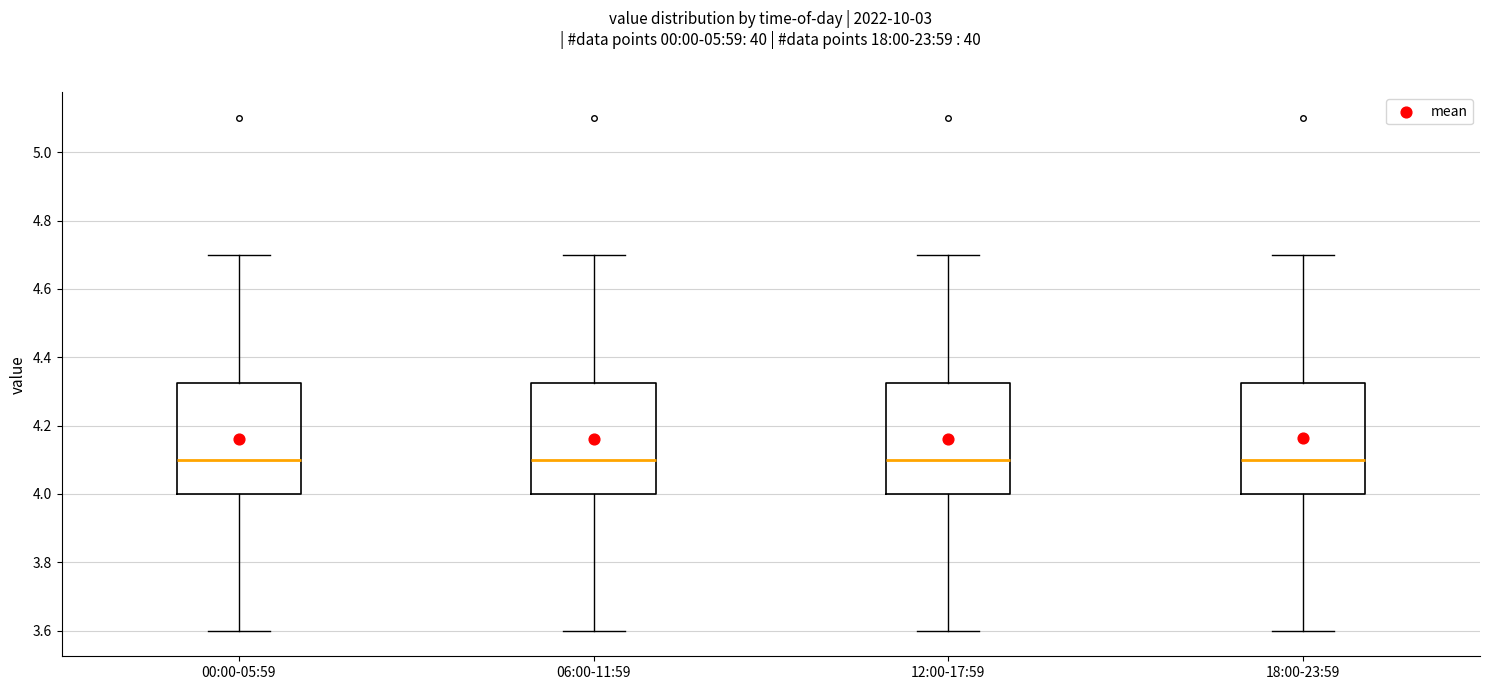

Reading left to right, transcribe this box plot: for each box, give where its median line is, the range the box spans, and where its two whiskers end, as read against the y-axis. The values are not printed on the chart, so give them approximately, as read against the axis.

00:00-05:59: median 4.10, box 4.00 to 4.32, whiskers 3.60 to 4.70
06:00-11:59: median 4.10, box 4.00 to 4.32, whiskers 3.60 to 4.70
12:00-17:59: median 4.10, box 4.00 to 4.32, whiskers 3.60 to 4.70
18:00-23:59: median 4.10, box 4.00 to 4.32, whiskers 3.60 to 4.70